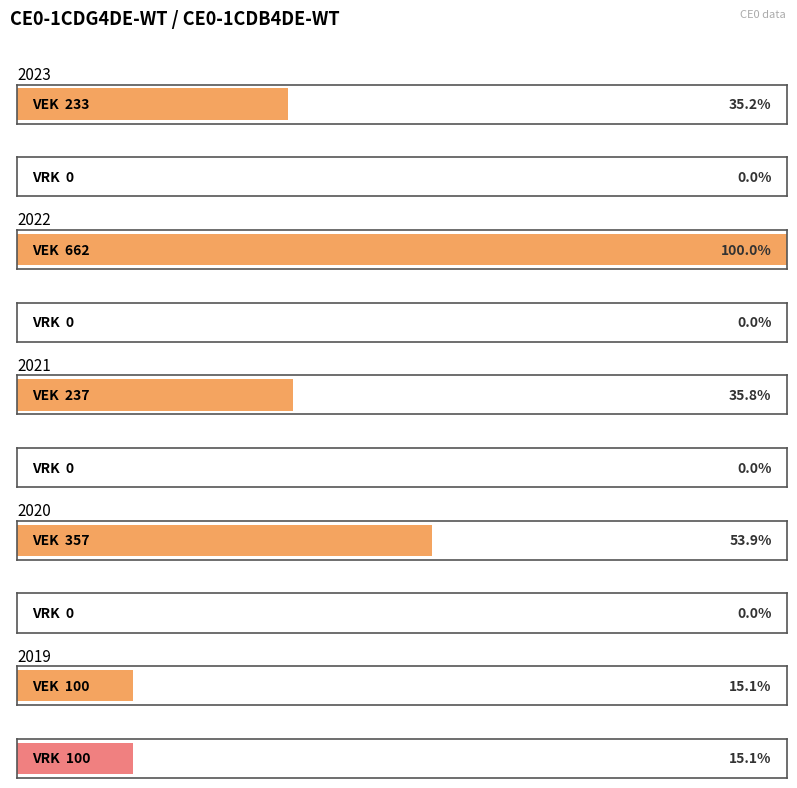

Which has a higher value, 2023 1ste aanpassing goedgekeurd or 2022 2de aanpassing ontwerp?

2023 1ste aanpassing goedgekeurd